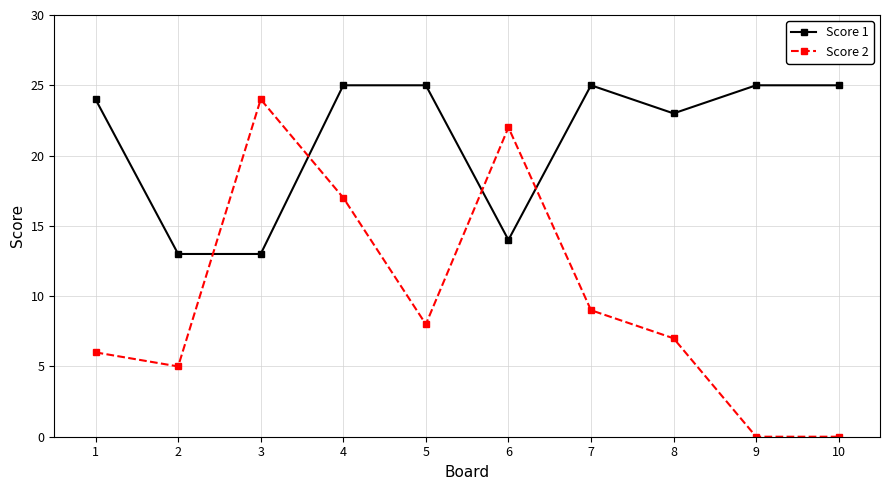

After their last crossing, which series has the higher values: Score 2 or Score 1?

Score 1